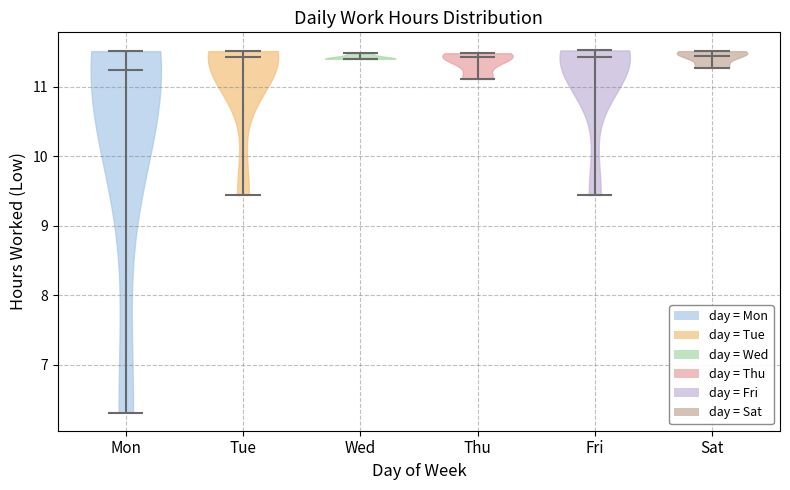

Which violin has the lowest median line?

Mon